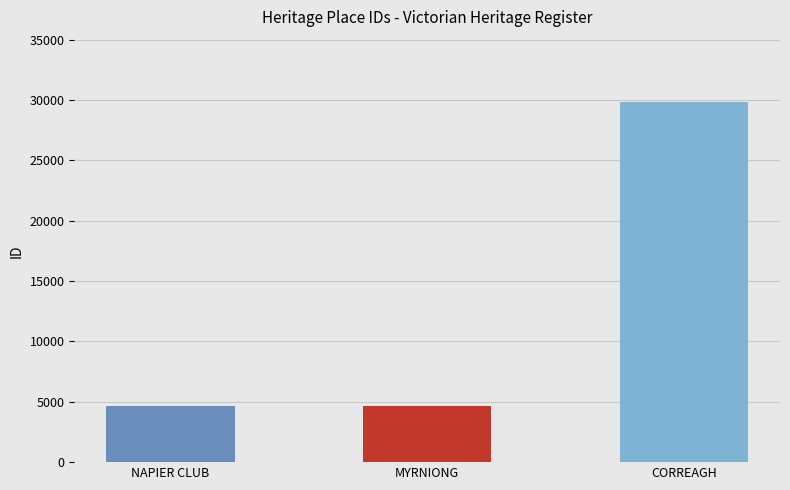

The value at MYRNIONG is 1249. True or false?

False